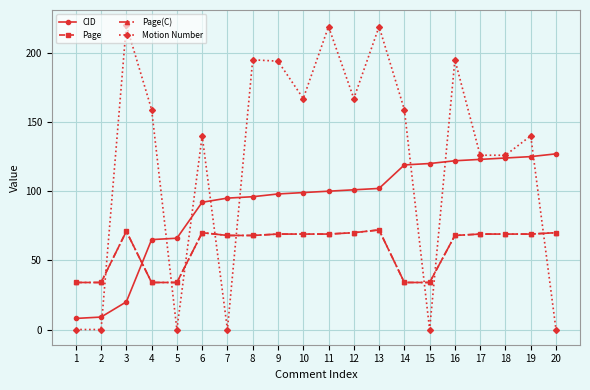

What is the average value of the Page(C) series?

59